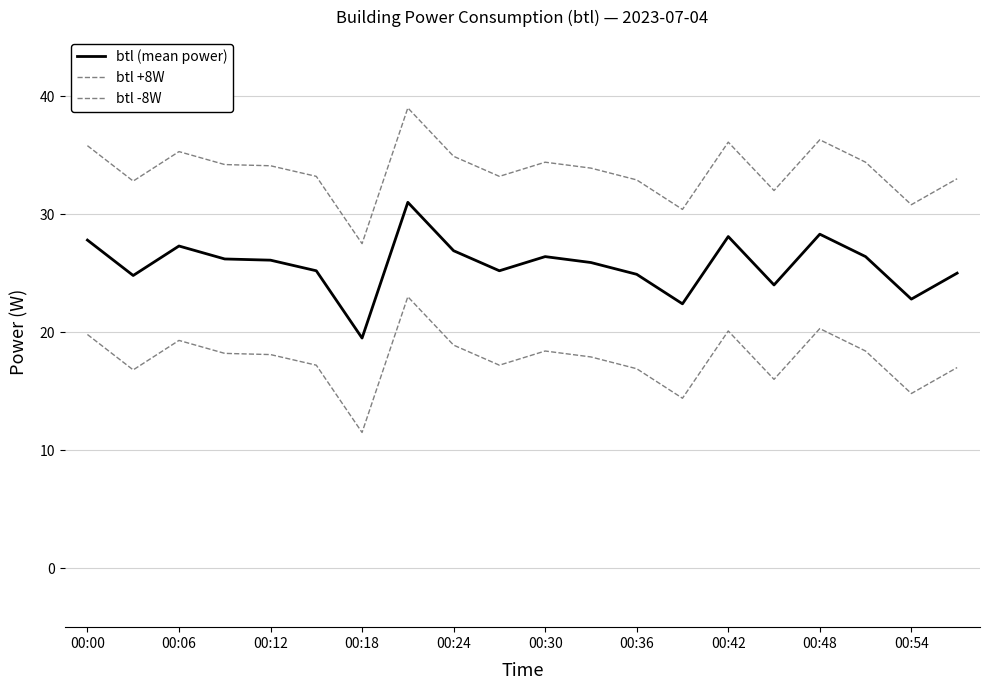

Does the chart have visible grid lines?

Yes